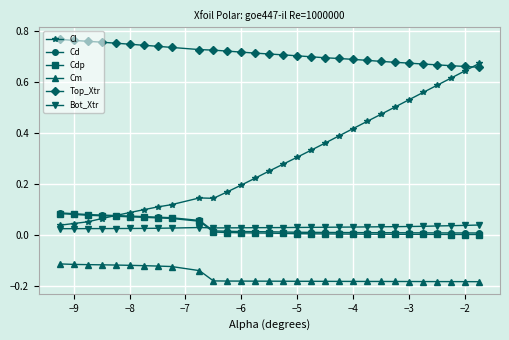

Which series has the widest spread of values?

Cl